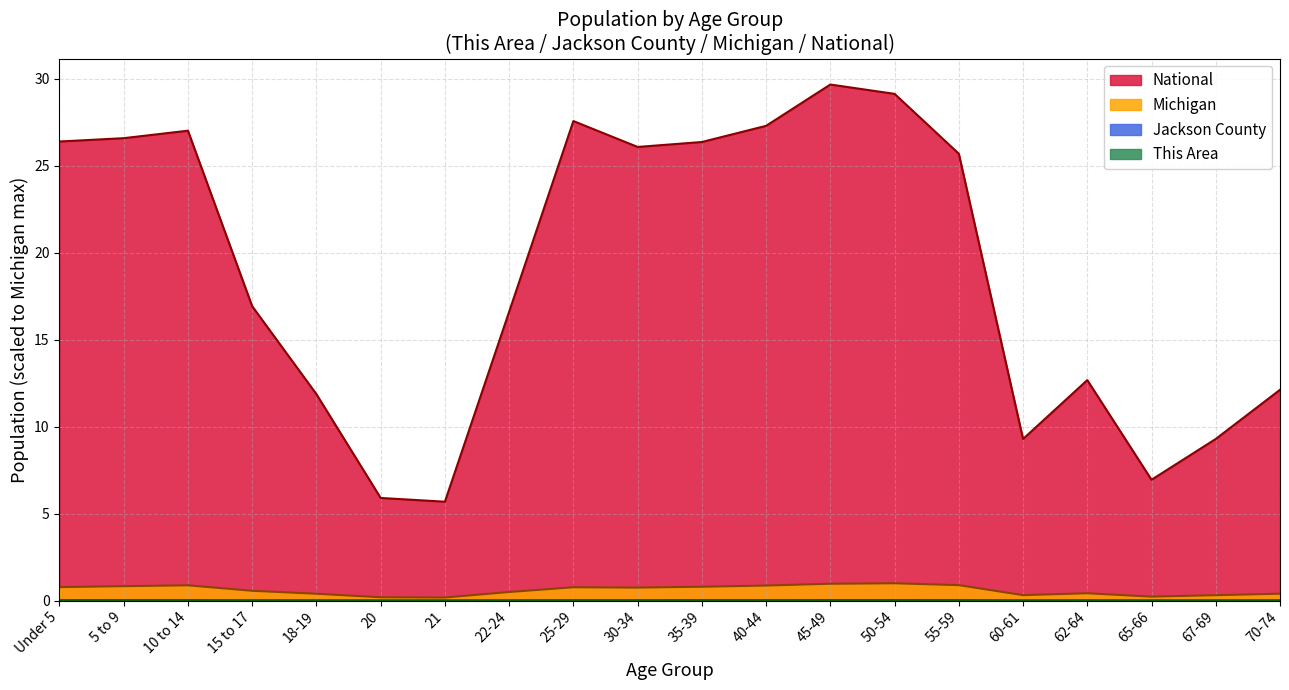

Is it true that This Area equals 0.0 at 45-49?

True